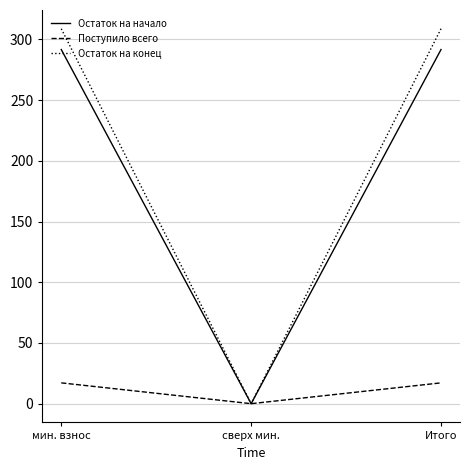

How many lines are shown in the chart?

3